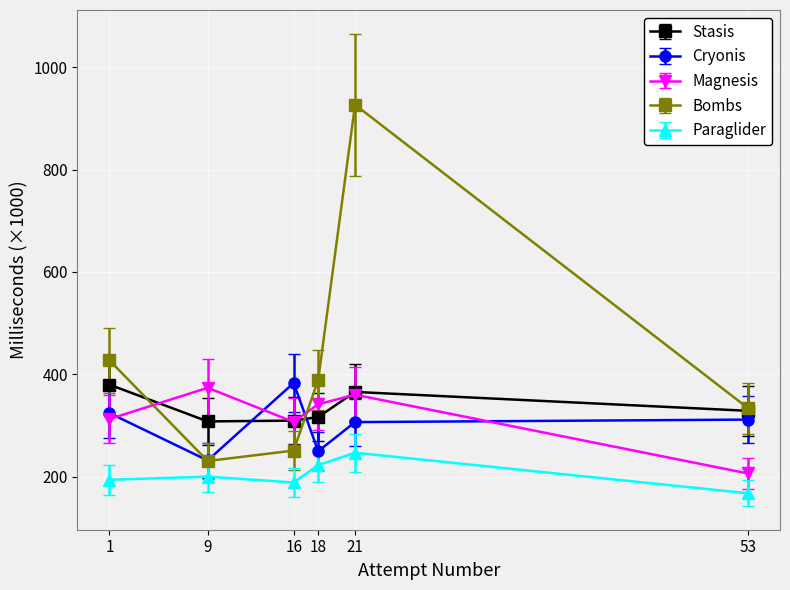

In Bombs, how many points are higher than both neighbors (excluding endpoints)?

1